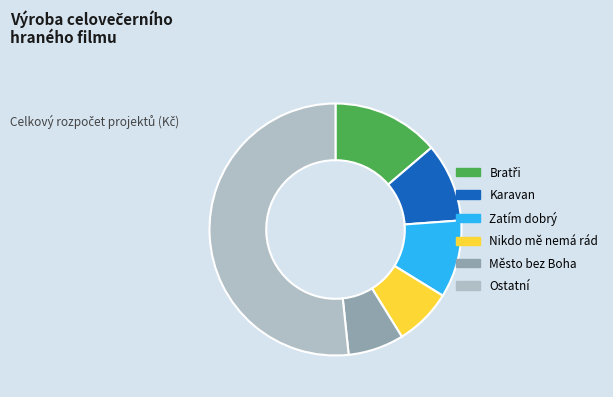

The Město bez Boha slice represents 7% of the pie. True or false?

True